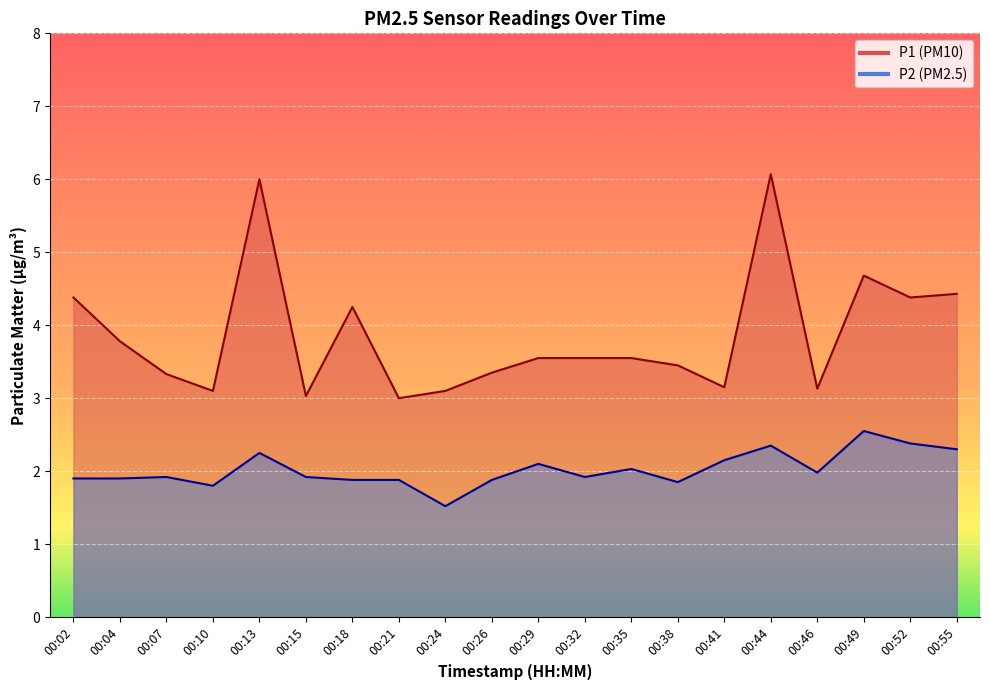

Rank the series by their average value, from highest to lowest.

P1, P2